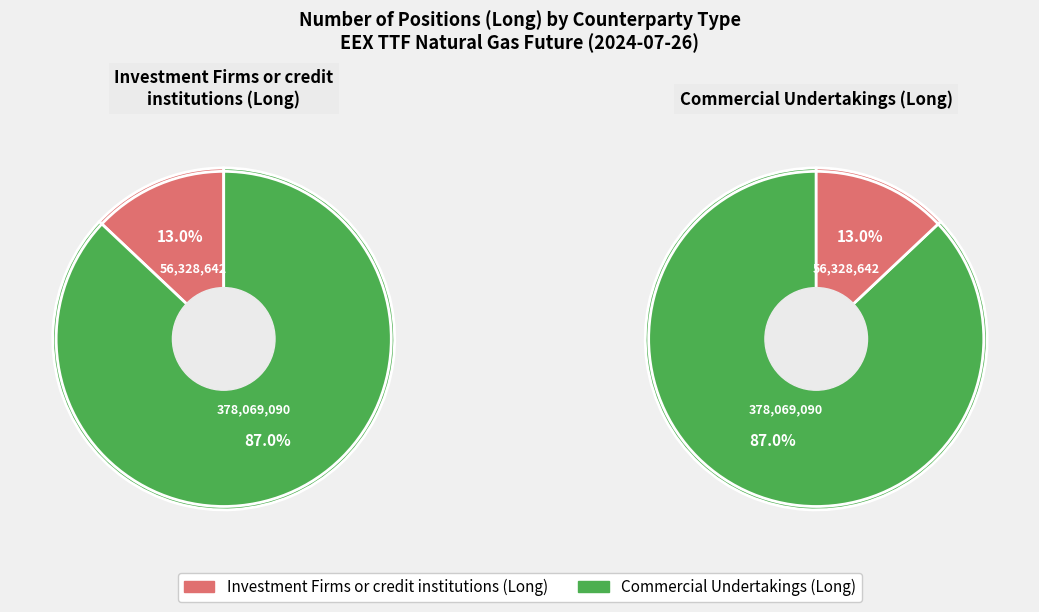

What is the smallest slice in the pie chart?

Investment Firms or credit institutions (Long)